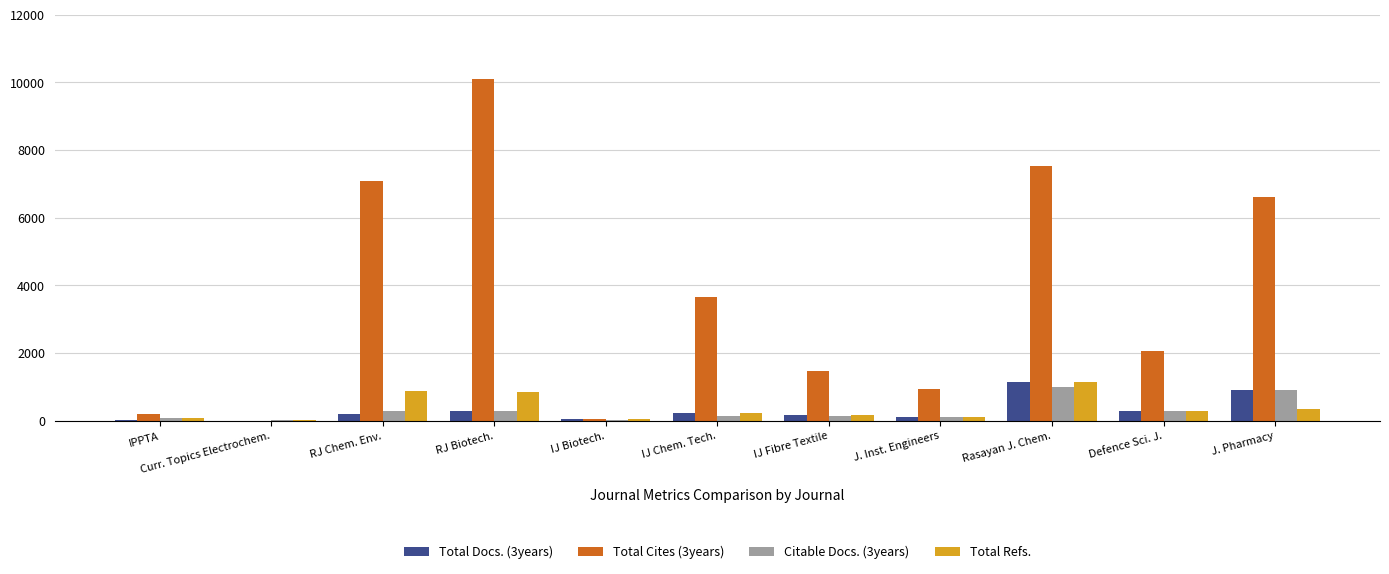

Is it true that Total Cites (3years) equals 481 at J. Inst. Engineers?

False